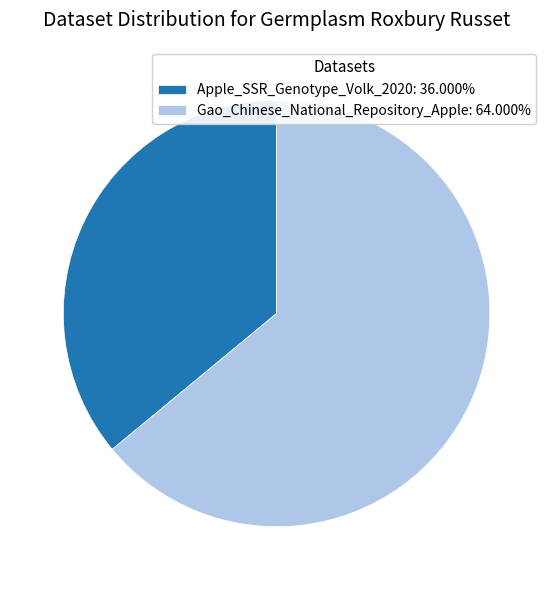

Does Apple_SSR_Genotype_Volk_2020: 36.000% represent more than half of the total?

No